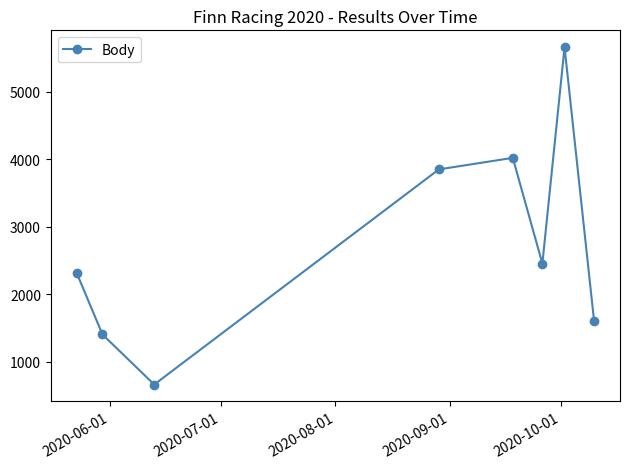

True or false: the data has more than 1 interior local peaks.

True